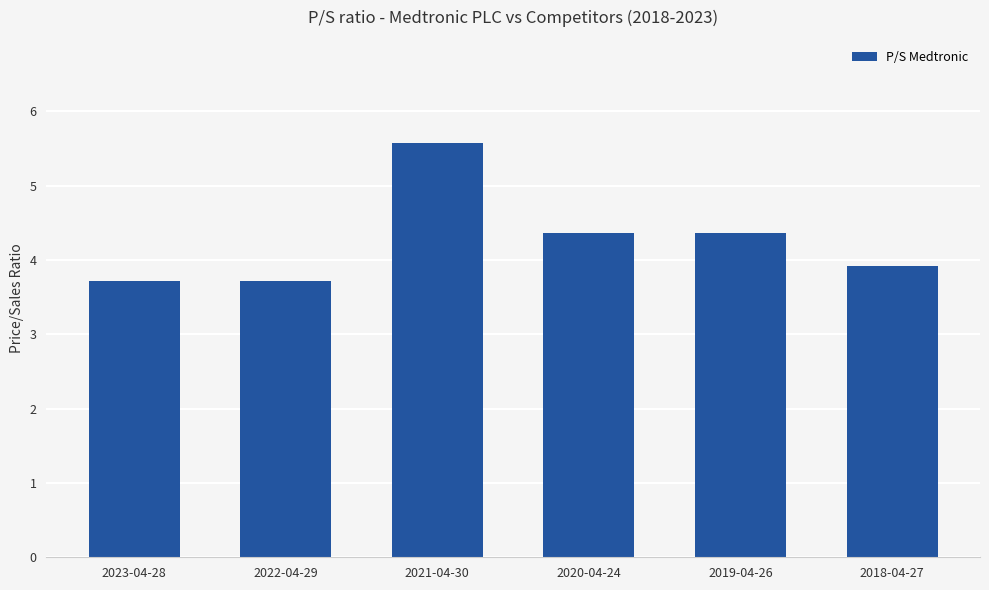

What is the label of the 6th bar from the left?

2018-04-27